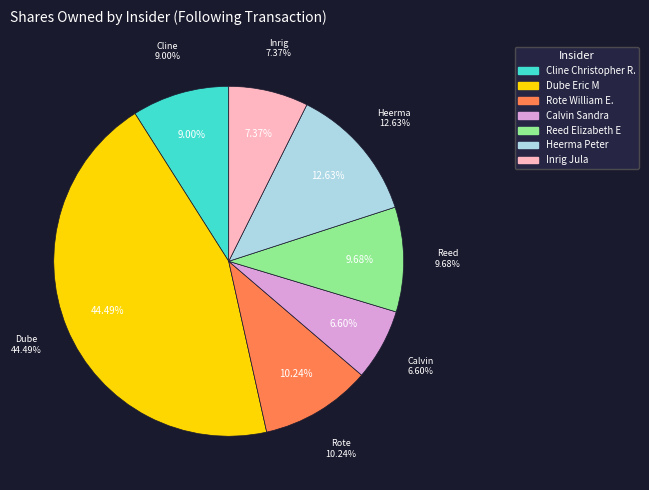

What is the change in value from Dube Eric M to Rote William E.?

-269880